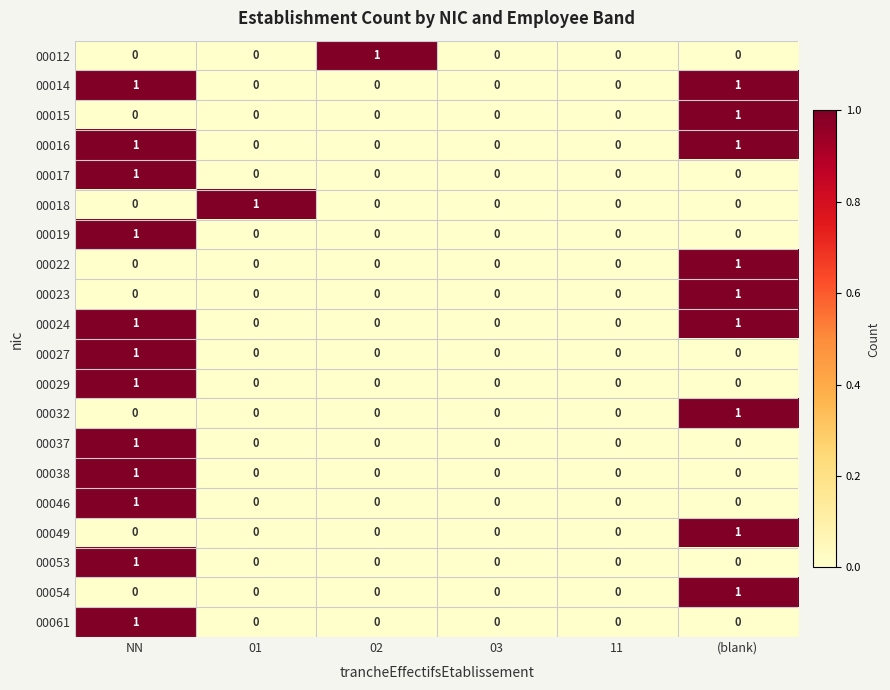

Is the value of 00023 at NN greater than the value of 00014 at (blank)?

No